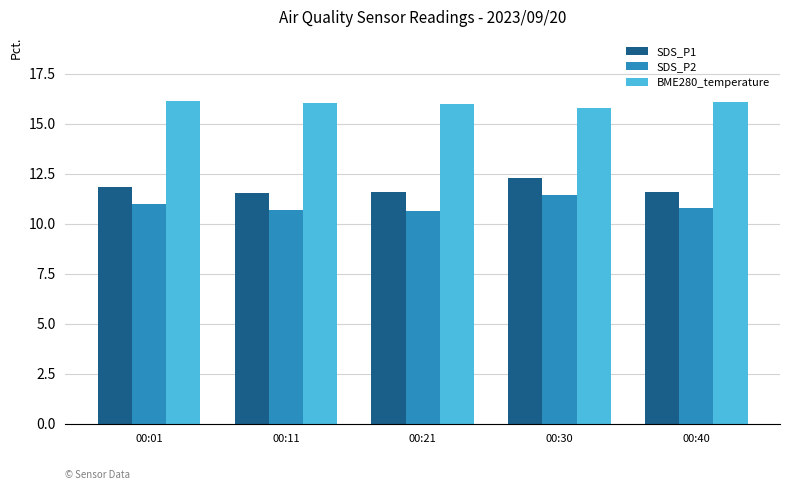

Is it true that SDS_P2 equals 10.8 at 00:40?

True